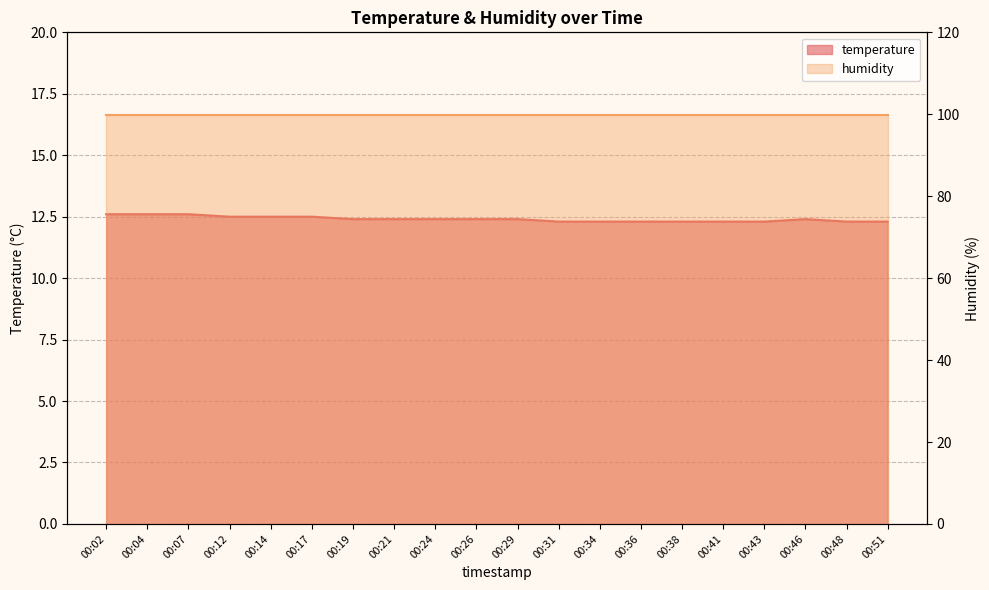

Approximately how many times larger is the value at 00:48 compared to 00:12?

1.0